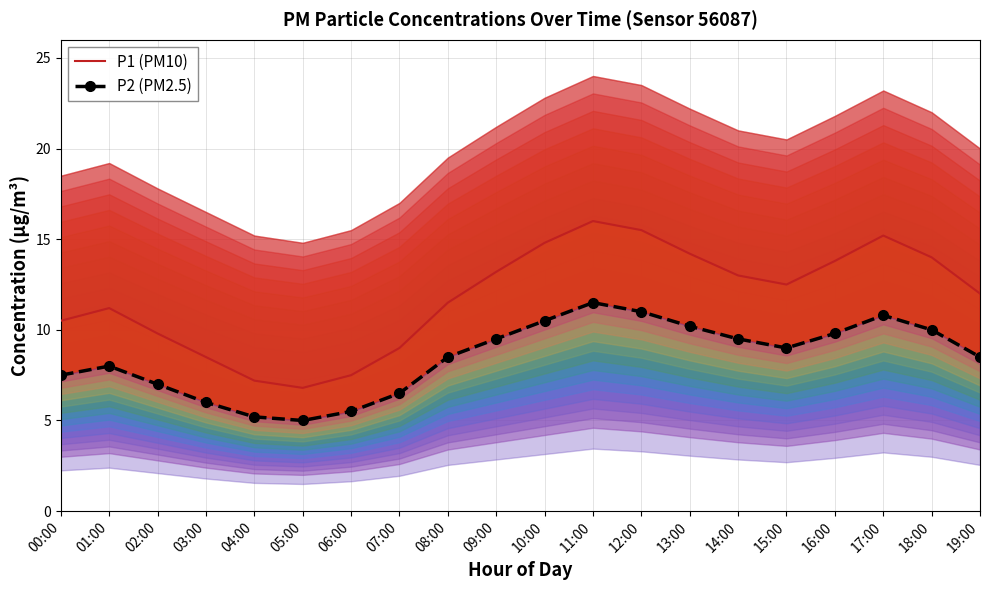

What is the sum of all P2 (PM2.5) values?

169.5